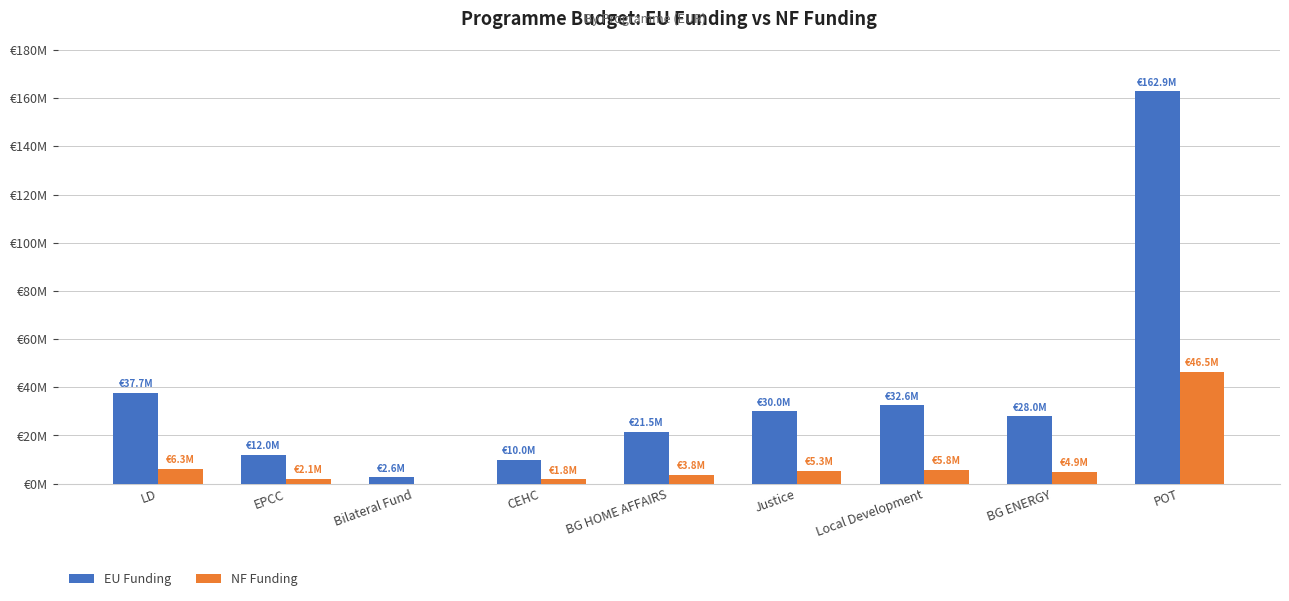

What is the difference between the EU Funding values at EPCC and BG HOME AFFAIRS?

9529854.3